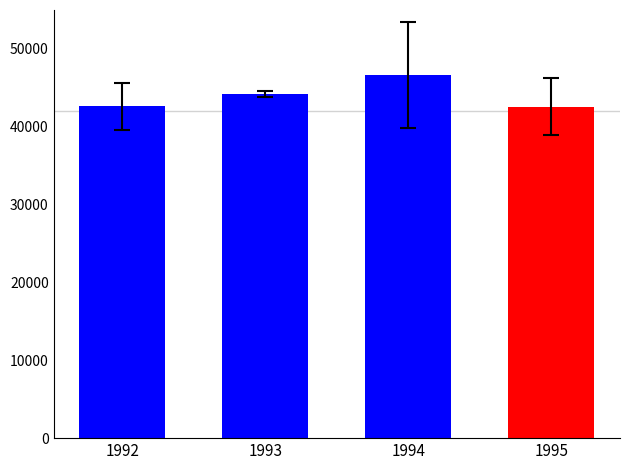

Which has a higher value, 1994 or 1995?

1994